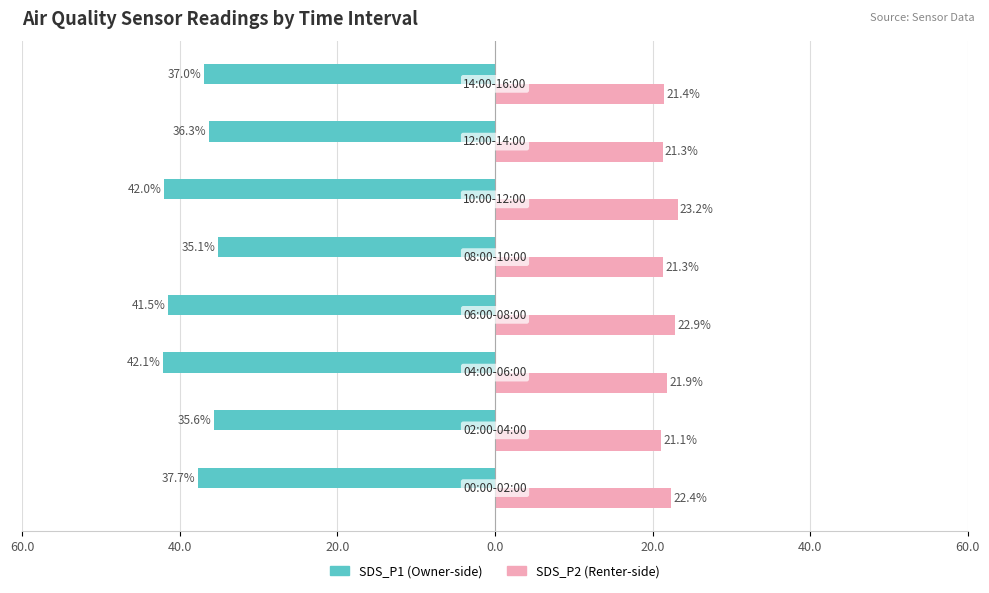

What is the value of the SDS_P1 bar at the 1st from the left?

-37.7